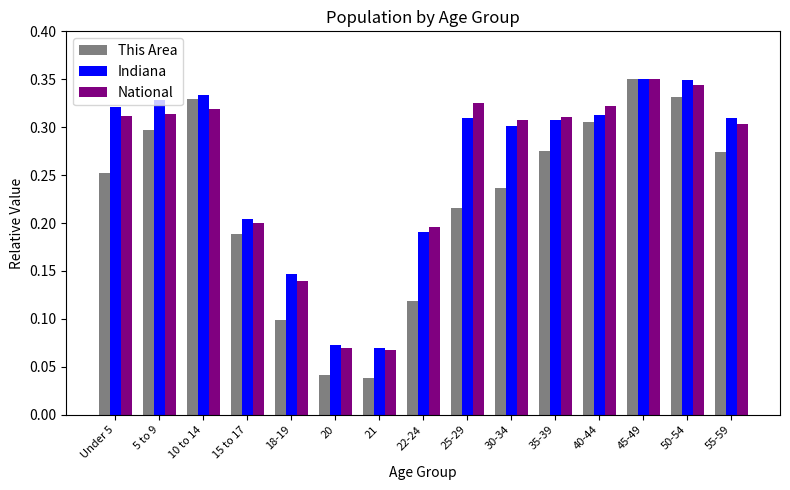

What is the total value across all series at 15 to 17?

0.6